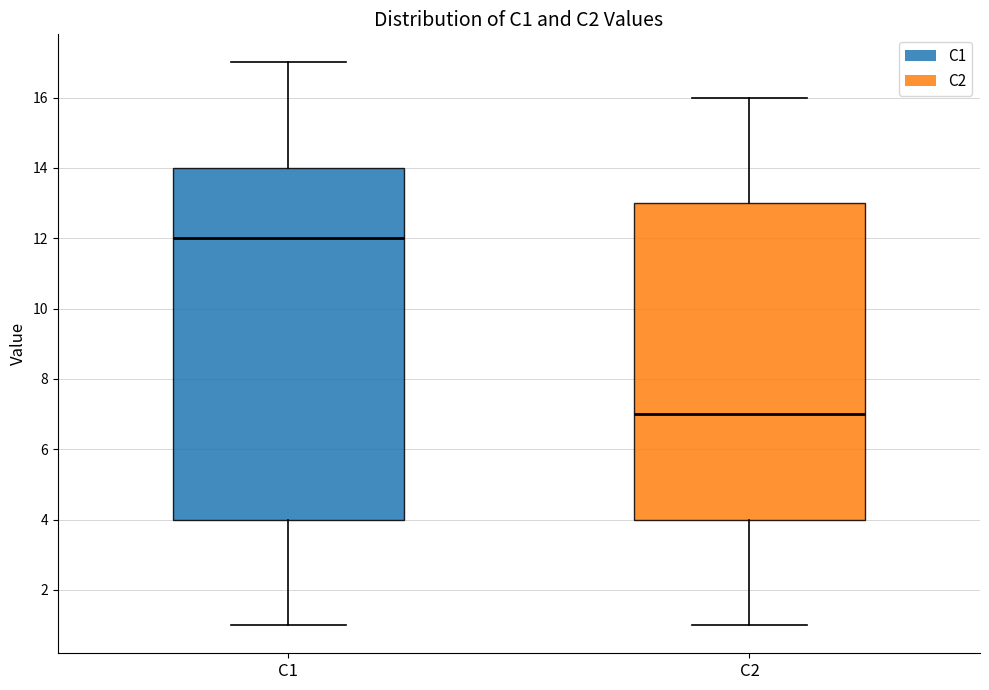

Where does the median line of the box for C1 sit on the y-axis? The values are not printed on the chart, so give them approximately, as read against the axis.

12